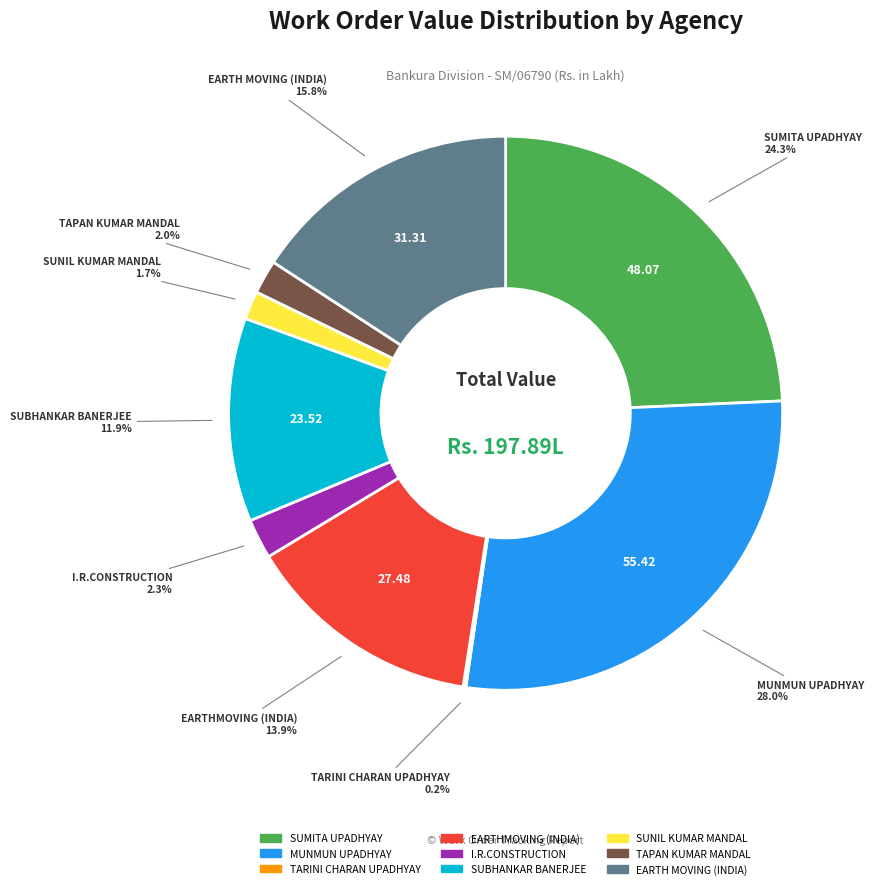

Does MUNMUN UPADHYAY represent more than half of the total?

No